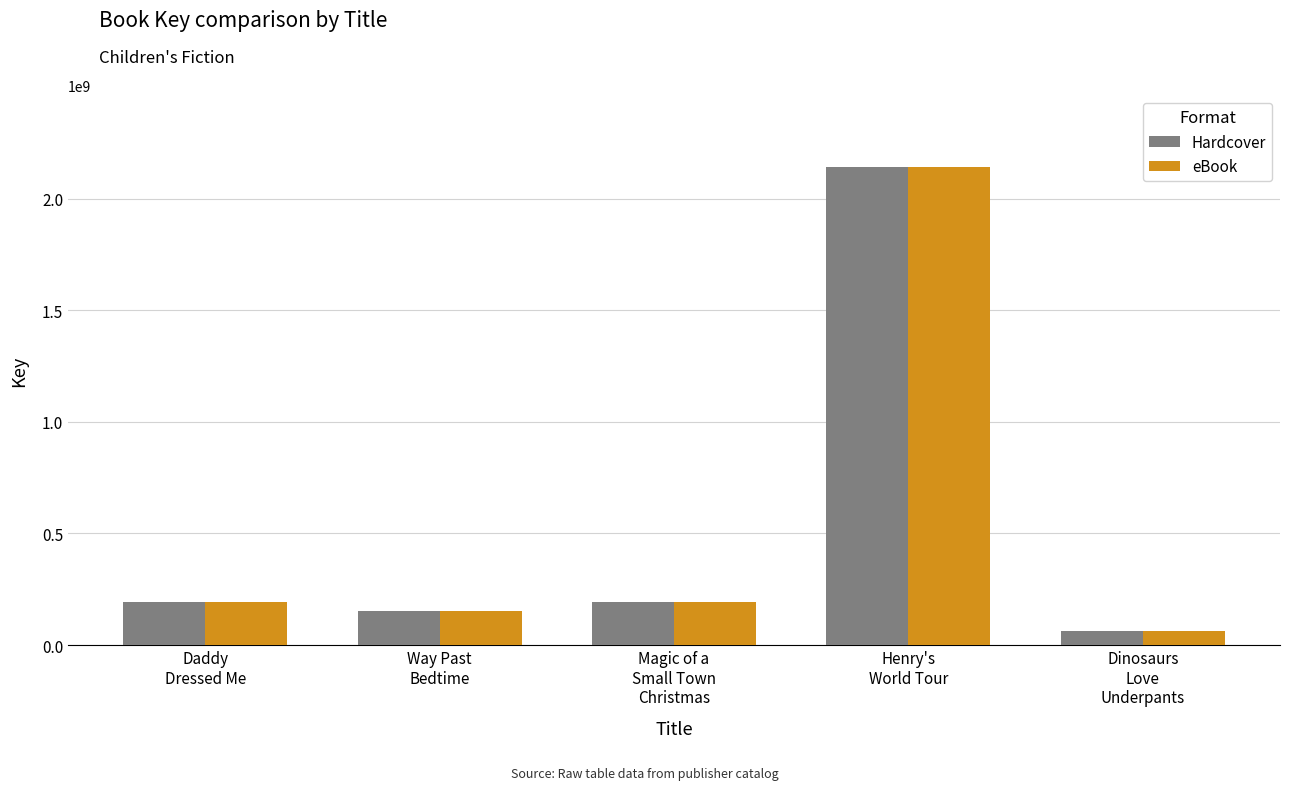

How many bars are there in total?

10